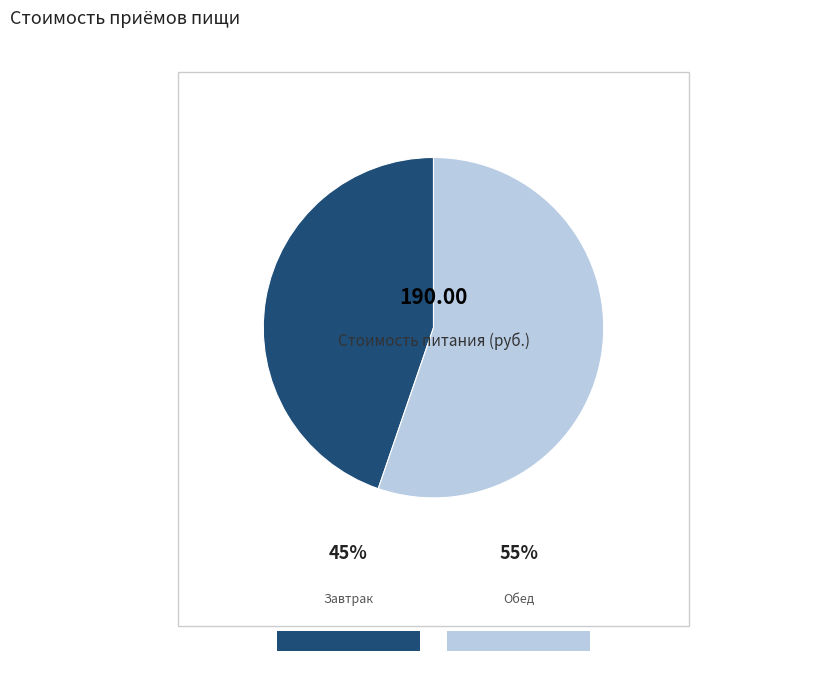

Rank the categories by value from lowest to highest.

Завтрак, Обед